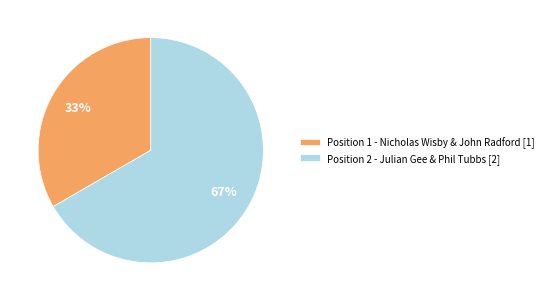

What is the majority slice?

Position 2 - Julian Gee & Phil Tubbs [2]